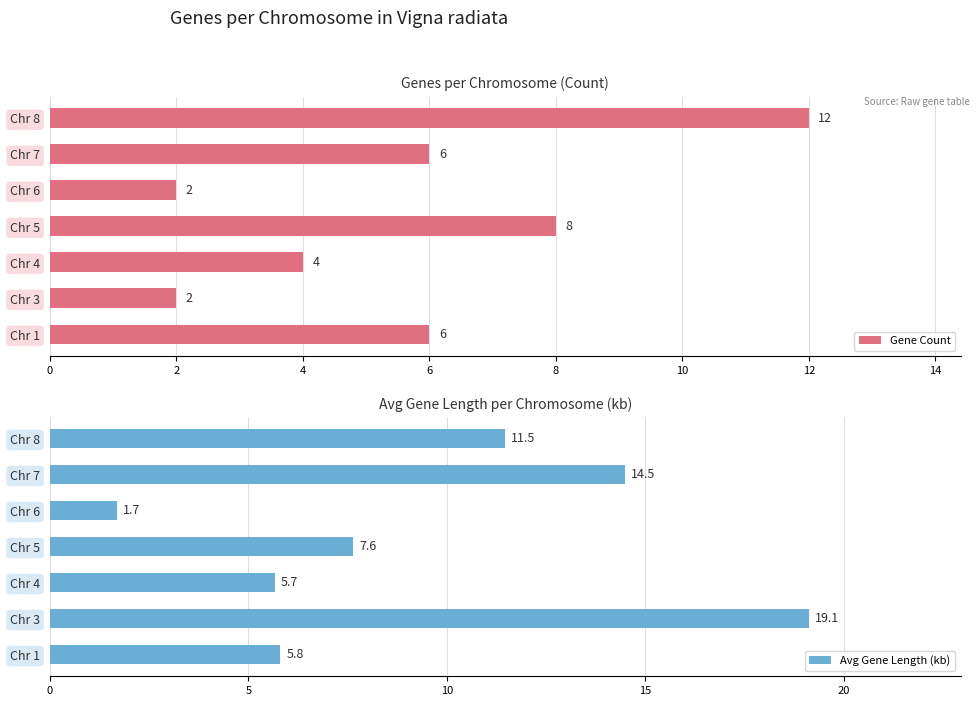

The Gene Count series shows 15.9 at Chr 8. True or false?

False